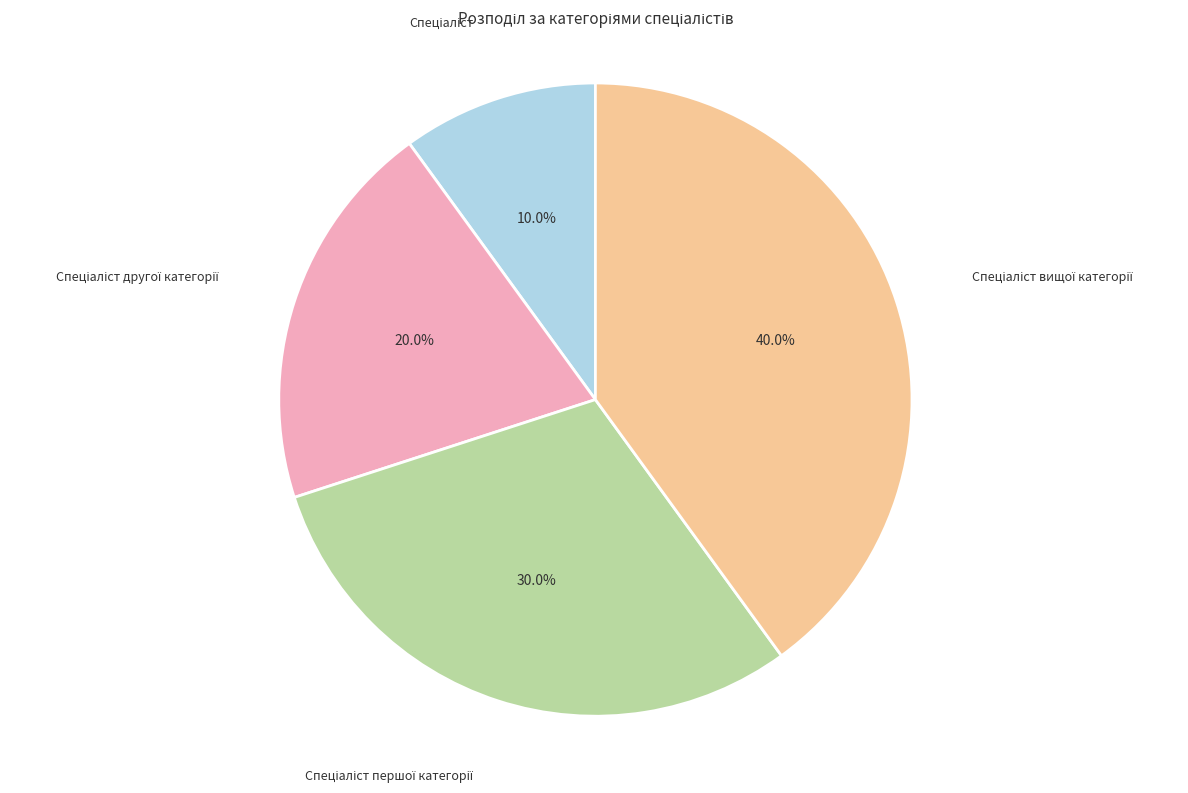

Is there a majority slice in this chart?

No